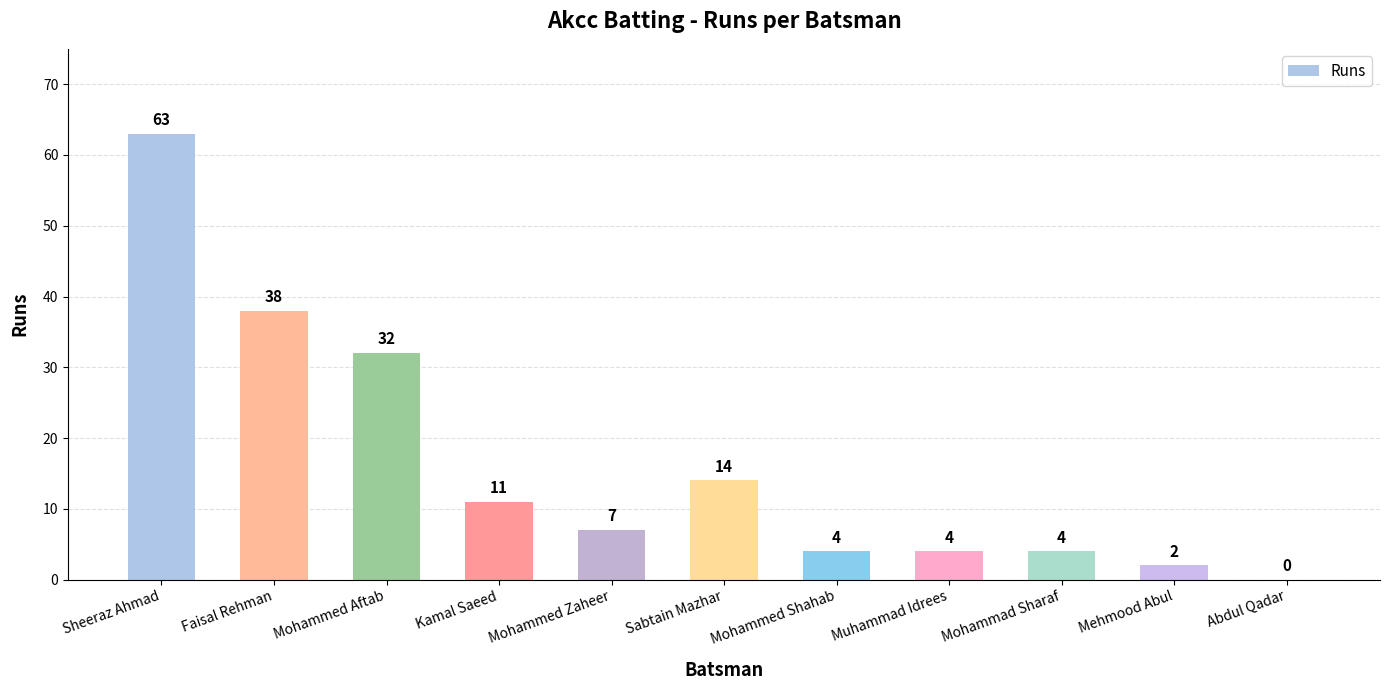

The chart shows a value of 19 at Sabtain Mazhar. True or false?

False